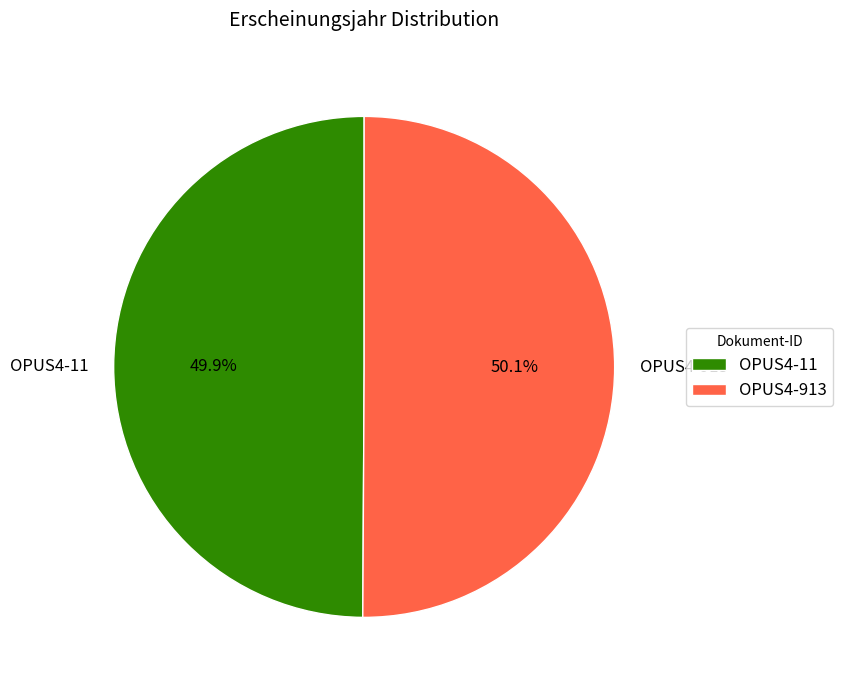

True or false: OPUS4-11 accounts for 39% of the total.

False